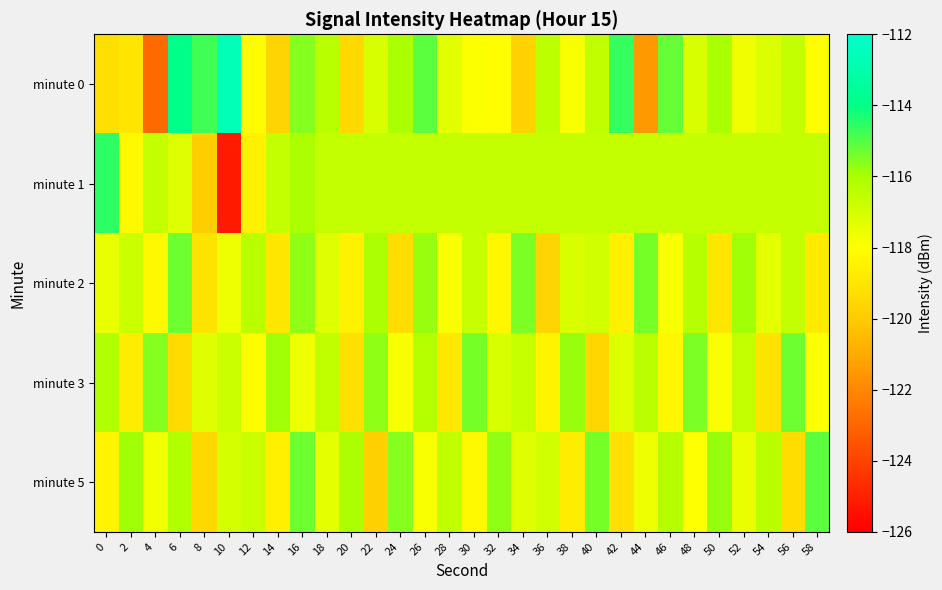

Reading left to right, extract all data points from this chart.

minute 0: 0=-119.3	2=-119.0	4=-122.8	6=-114.0	8=-114.8	10=-112.6	12=-118.2	14=-119.7	16=-115.6	18=-116.4	20=-119.5	22=-117.1	24=-116.0	26=-115.1	28=-117.3	30=-117.9	32=-118.0	34=-119.7	36=-116.5	38=-117.9	40=-116.5	42=-114.7	44=-121.5	46=-115.2	48=-117.1	50=-116.0	52=-117.6	54=-117.2	56=-116.6	58=-118.1
minute 1: 0=-114.5	2=-118.2	4=-116.6	6=-117.2	8=-119.9	10=-125.2	12=-118.5	14=-116.6	16=-116.1	18=-116.6	20=-116.6	22=-116.6	24=-116.6	26=-116.6	28=-116.6	30=-116.6	32=-116.6	34=-116.6	36=-116.6	38=-116.6	40=-116.6	42=-116.6	44=-116.6	46=-116.6	48=-116.6	50=-116.6	52=-116.6	54=-116.6	56=-116.6	58=-116.6
minute 2: 0=-117.5	2=-116.8	4=-118.2	6=-115.3	8=-119.1	10=-117.6	12=-116.4	14=-118.9	16=-115.7	18=-117.2	20=-118.5	22=-116.1	24=-119.3	26=-115.8	28=-117.9	30=-116.7	32=-118.3	34=-115.5	36=-119.7	38=-117.1	40=-116.9	42=-118.6	44=-115.4	46=-117.8	48=-116.3	50=-119.0	52=-115.9	54=-117.4	56=-116.6	58=-118.8
minute 3: 0=-116.2	2=-118.7	4=-115.6	6=-119.4	8=-117.3	10=-116.8	12=-118.1	14=-115.9	16=-117.6	18=-116.5	20=-119.2	22=-115.7	24=-117.8	26=-116.3	28=-118.9	30=-115.4	32=-117.1	34=-116.7	36=-118.4	38=-115.8	40=-119.6	42=-117.2	44=-116.4	46=-118.3	48=-115.5	50=-117.9	52=-116.6	54=-119.1	56=-115.3	58=-118.0
minute 5: 0=-118.4	2=-115.9	4=-117.7	6=-116.2	8=-119.5	10=-117.0	12=-116.8	14=-118.6	16=-115.3	18=-117.4	20=-116.1	22=-119.8	24=-115.6	26=-117.9	28=-116.5	30=-118.2	32=-115.7	34=-117.3	36=-116.9	38=-118.7	40=-115.4	42=-119.2	44=-117.6	46=-116.3	48=-118.0	50=-115.8	52=-117.5	54=-116.4	56=-119.3	58=-115.1